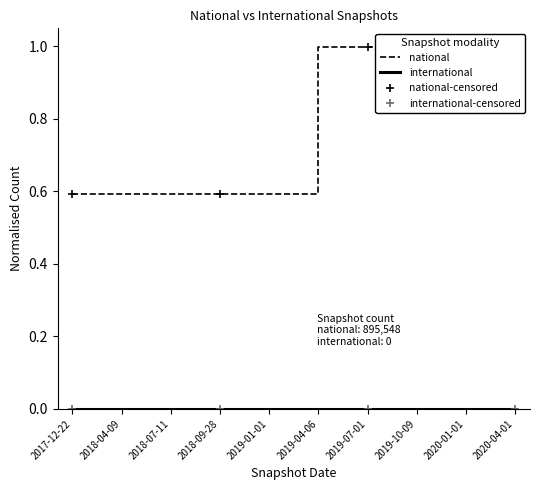

What is the approximate value at 2019-04-06?

1.0